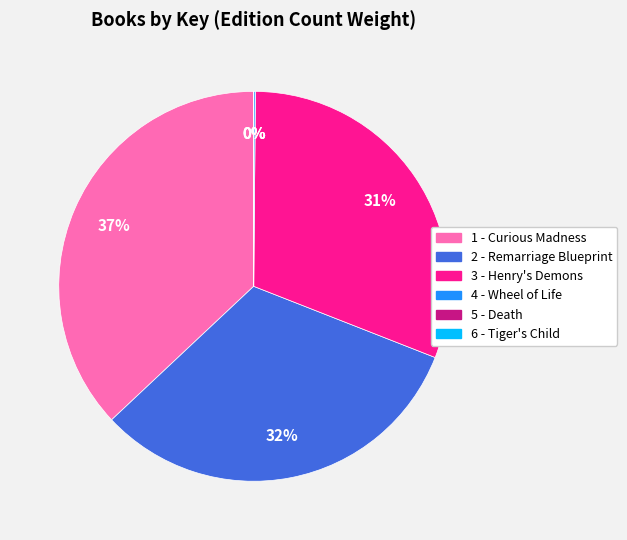

To the nearest percent, what is the difference between the largest and smallest slice percentages?

37%